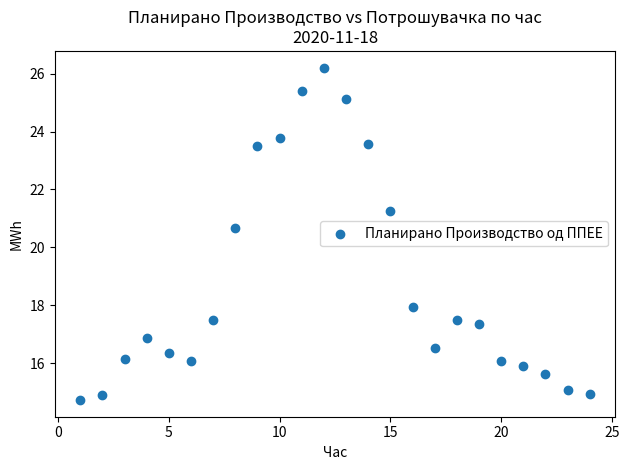

What Y value in the scatter plot is closest to 20?

20.7